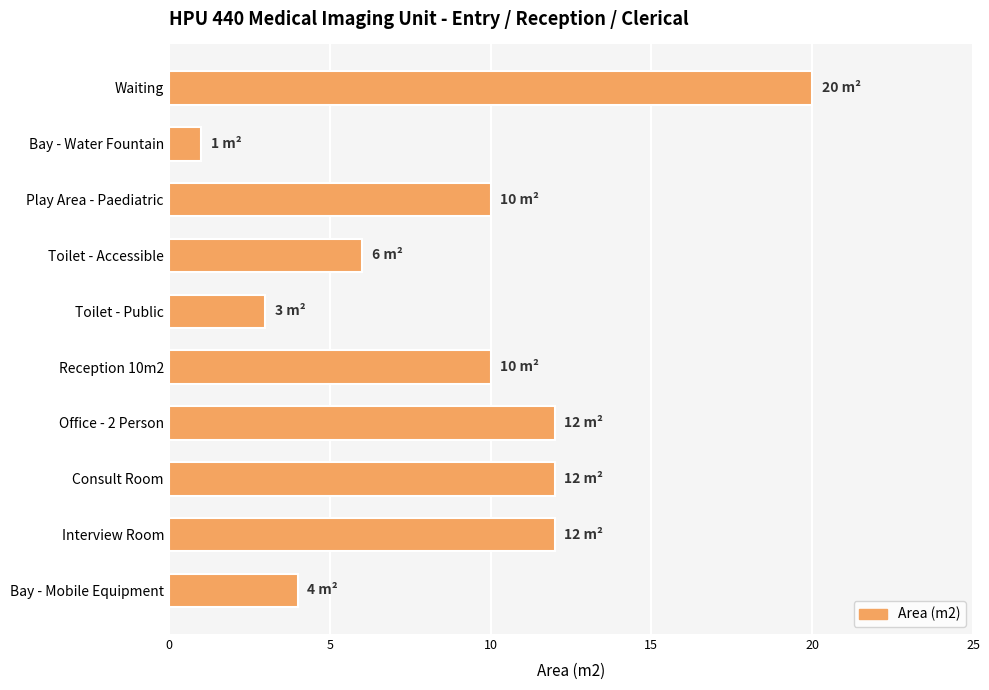

What is the label of the 7th bar from the top?

Office - 2 Person